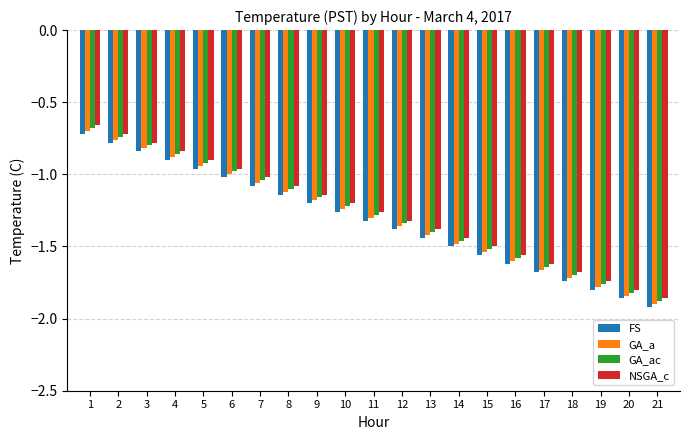

Which category has the lowest value across all series?

21